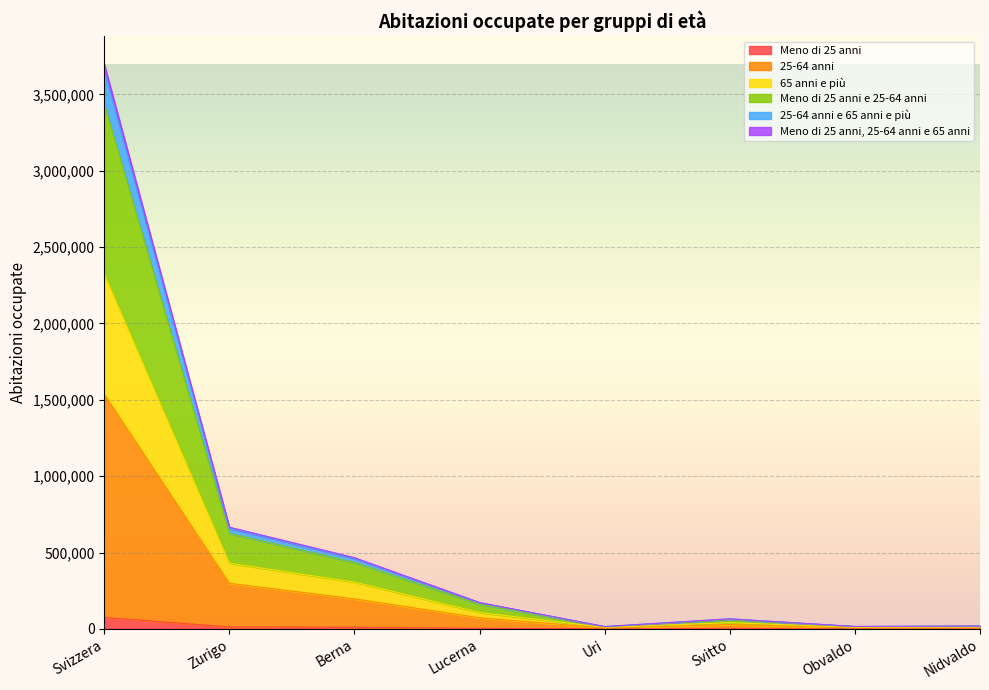

At which category is the sum across all series the highest?

Svizzera